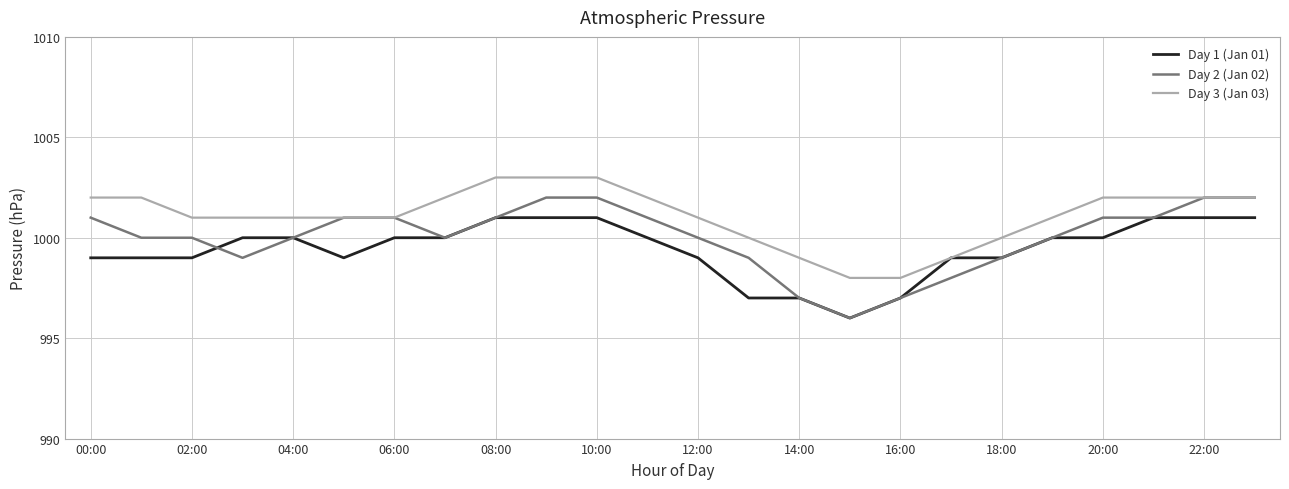

Which series has the largest range (max minus min)?

Day 2 (Jan 02)